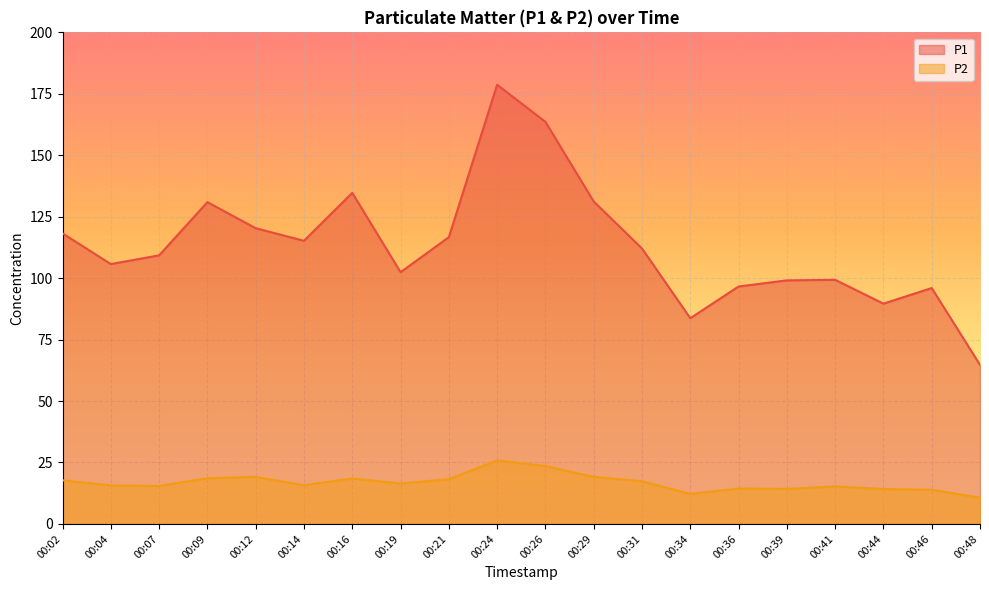

What is the lowest value of the P1 series?

64.7